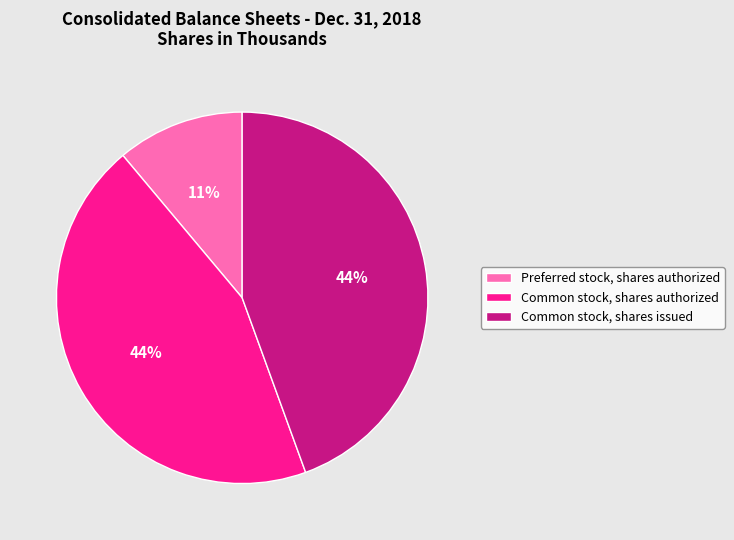

Combined, do Common stock, shares authorized and Common stock, shares issued account for over 50%?

Yes